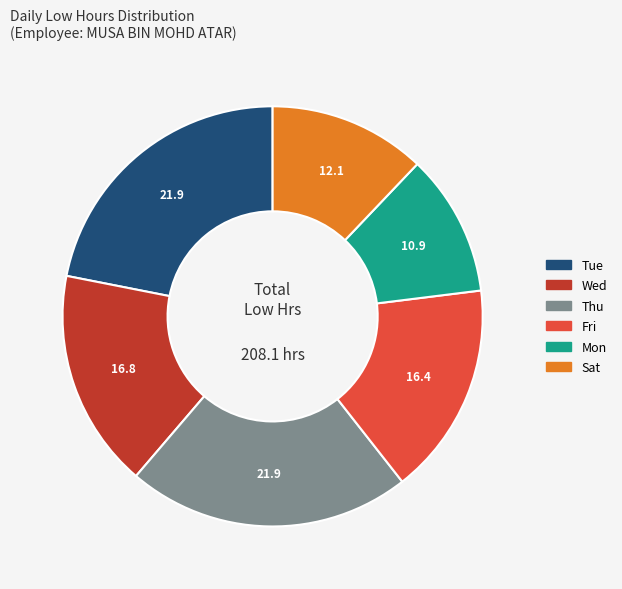

Is there any slice that represents more than half of the pie?

No